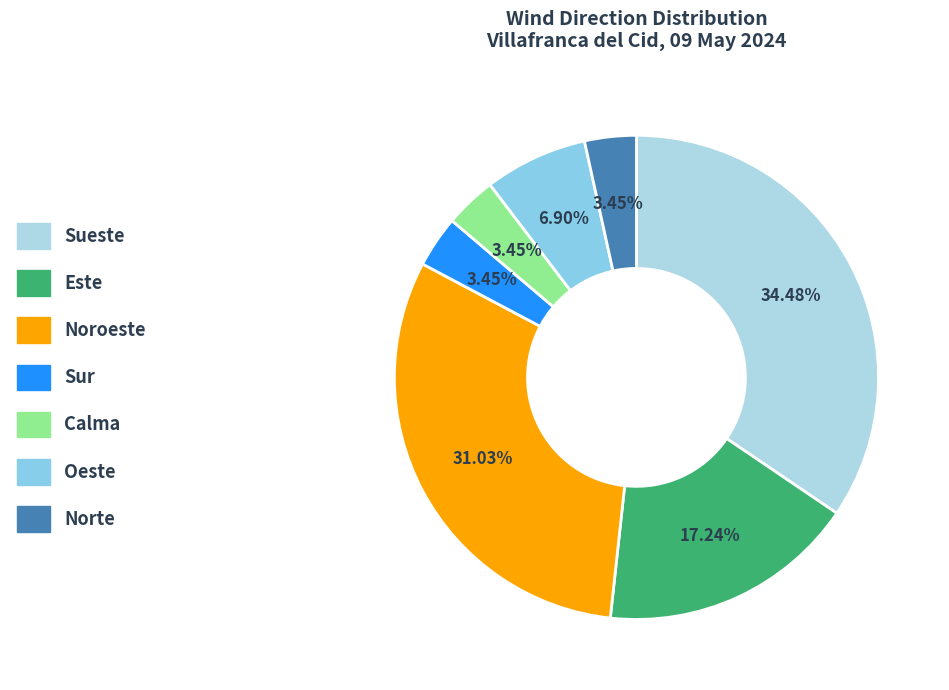

True or false: Sueste accounts for 34% of the total.

True